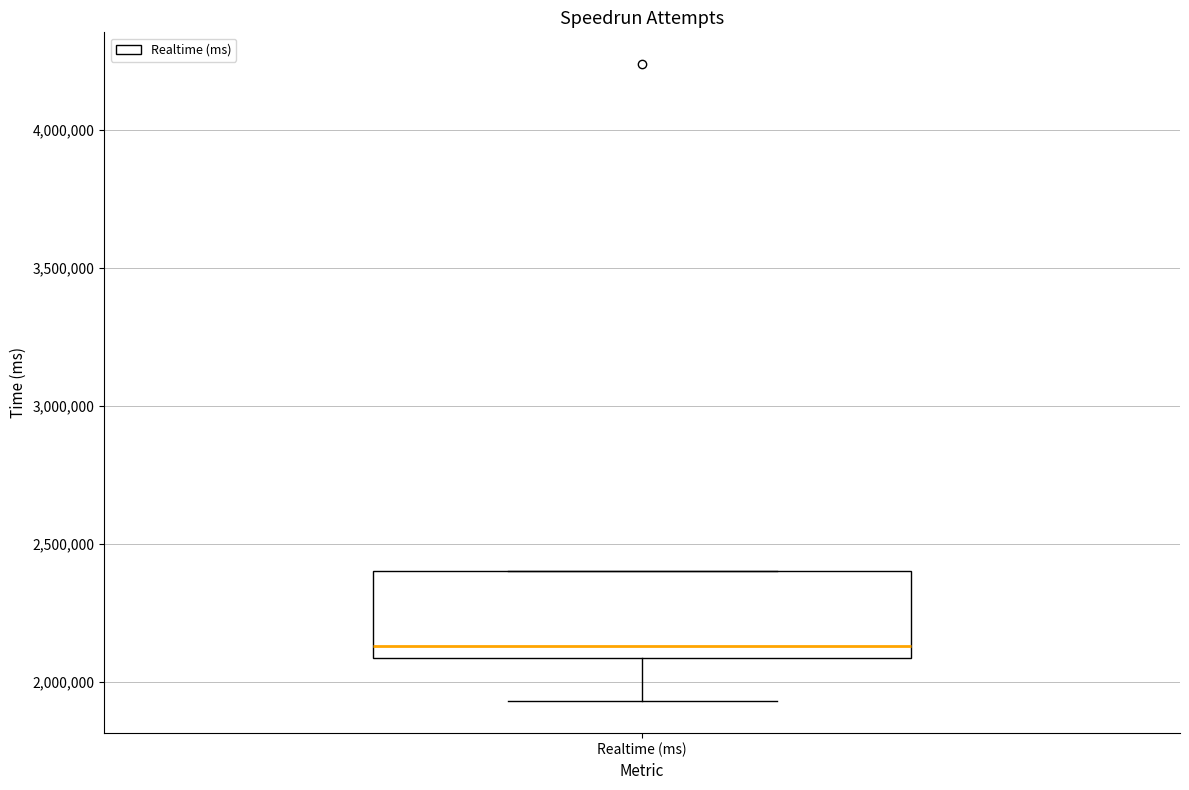

Transcribe this box plot: give where the median line is, the range the box spans, and where the two whiskers end, as read against the y-axis. The values are not printed on the chart, so give them approximately, as read against the axis.

median 2150000, box 2100000 to 2400000, whiskers 1950000 to 2400000